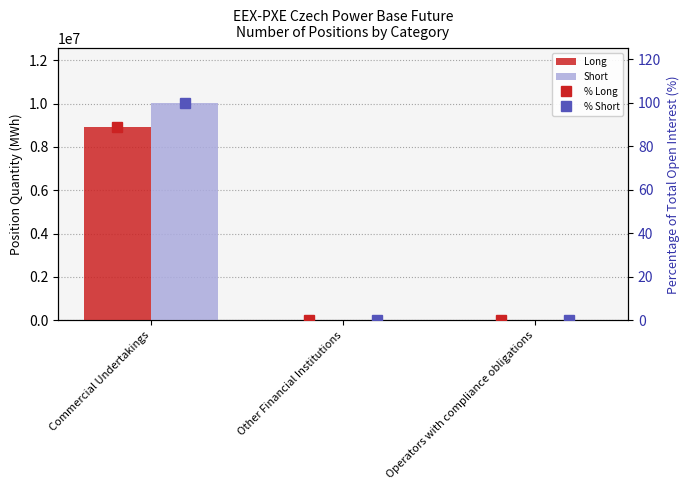

Reading left to right, list all the values displayed in this chart.

Long: 8917352.0	0.0	0.0
Short: 10038041.0	0.0	0.0
% Long: 88.8	0.0	0.0
% Short: 100.0	0.0	0.0